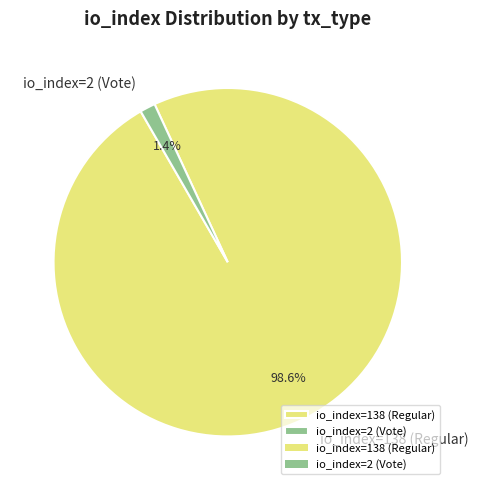

Is there any slice that represents more than half of the pie?

Yes